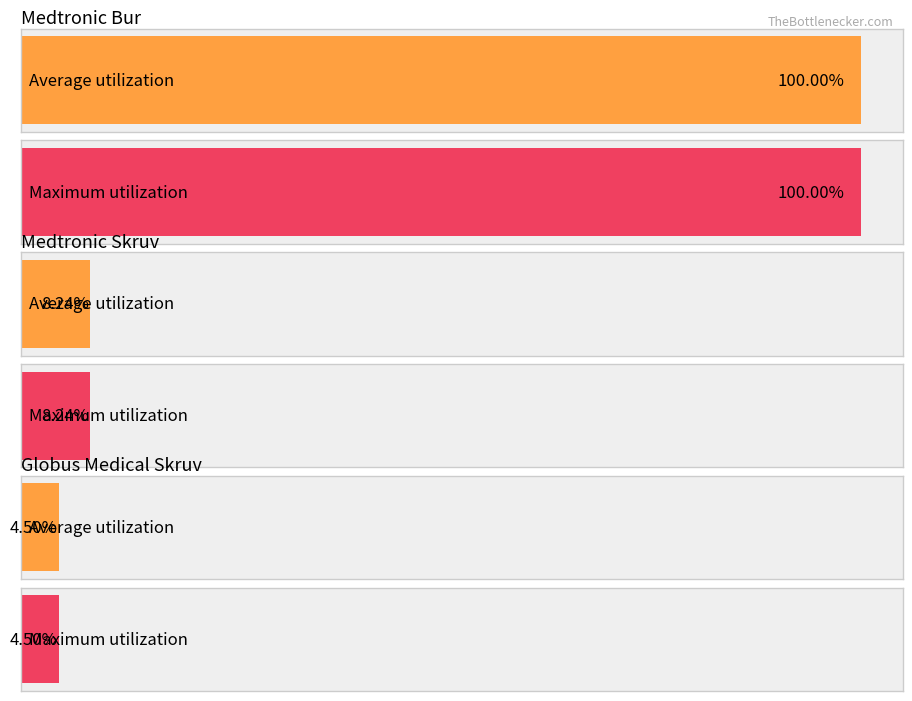

At which category does the chart reach its peak across all series?

Medtronic Bur